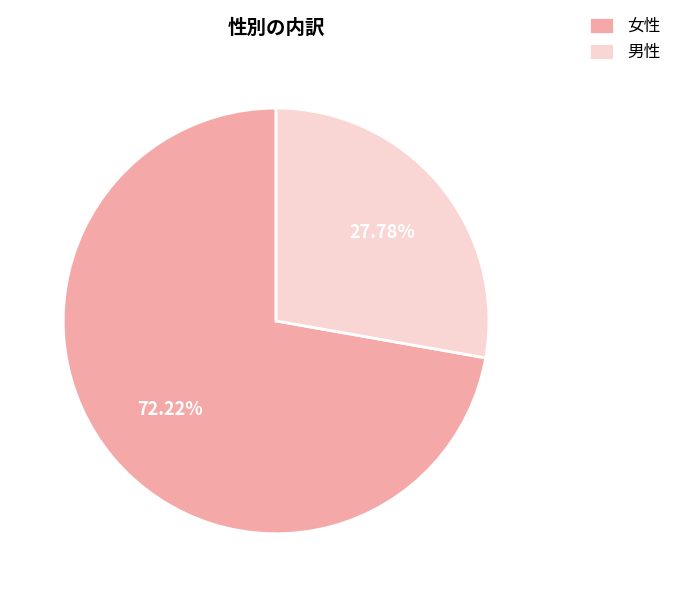

What is the smallest slice in the pie chart?

男性